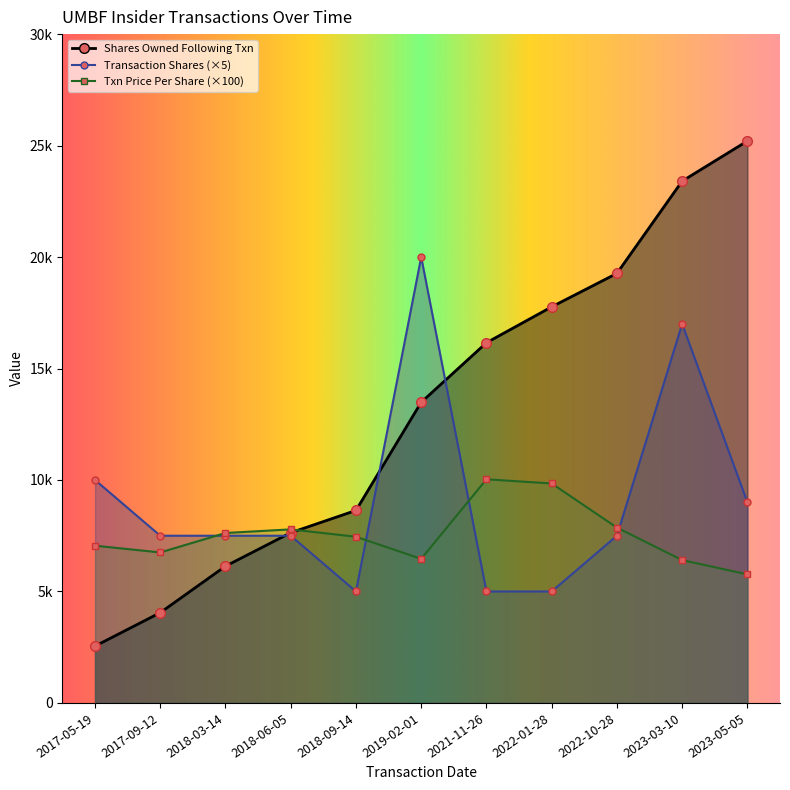

Rank the series at 2017-05-19 from lowest to highest value.

sharesOwnedFollowingTransaction, transactionPricePerShare, transactionShares